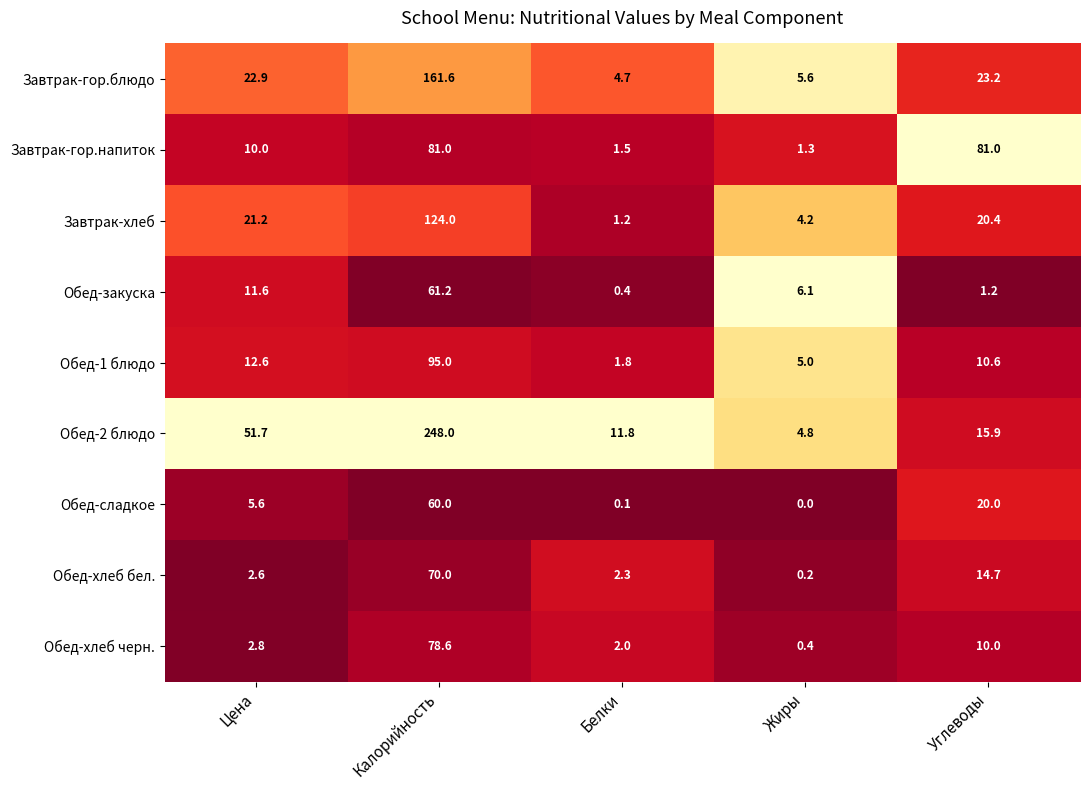

What is the difference between the Завтрак-гор.блюдо values at Калорийность and Углеводы?

138.4